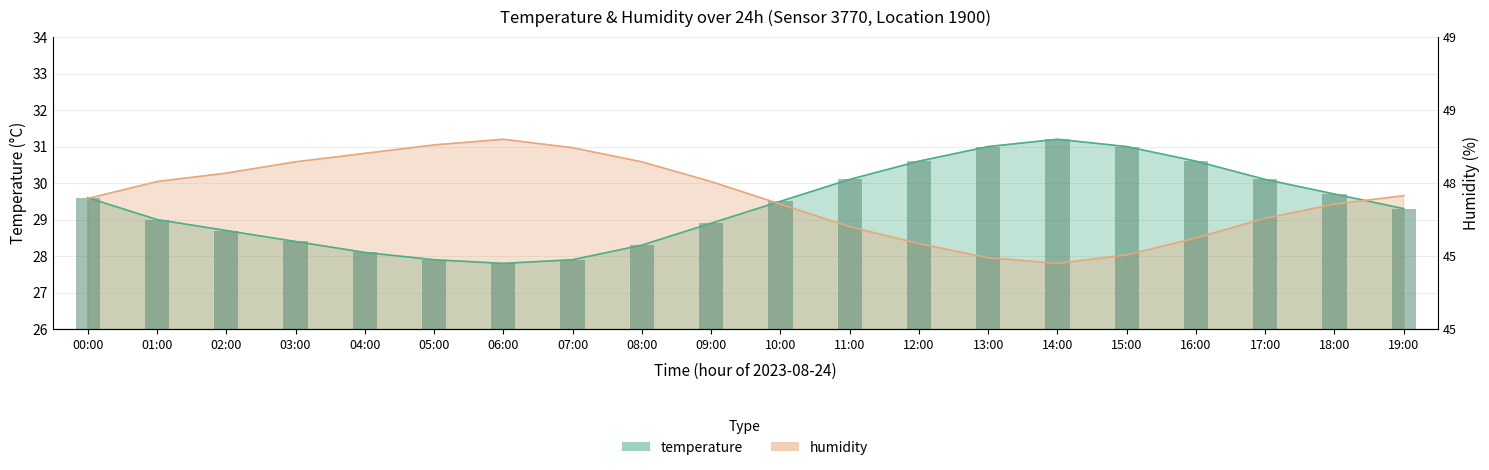

List the labels in order of humidity value, largest first.

06:00, 05:00, 07:00, 04:00, 03:00, 08:00, 02:00, 01:00, 09:00, 19:00, 00:00, 10:00, 18:00, 17:00, 11:00, 16:00, 12:00, 15:00, 13:00, 14:00